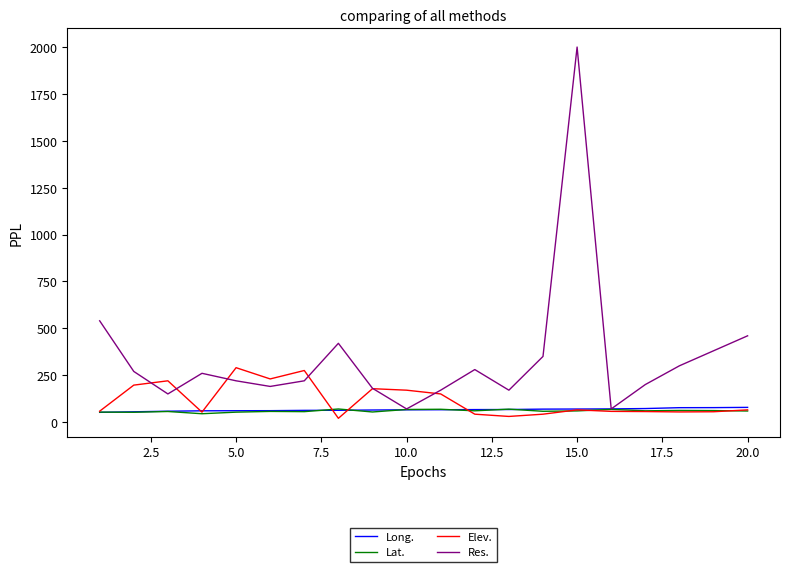

Which series has the largest range (max minus min)?

Res.